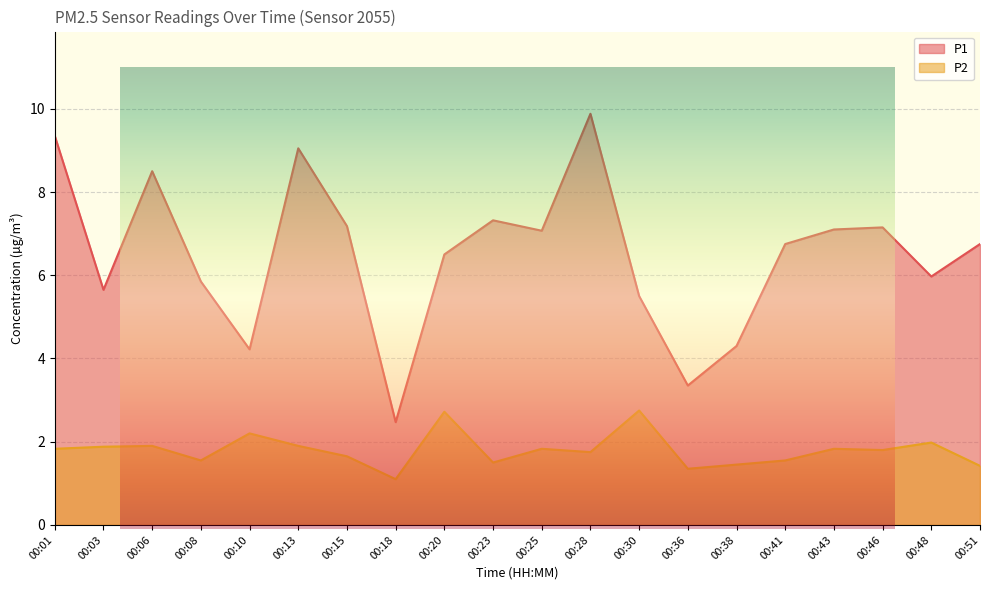

What value does the P2 series have at 00:28?

1.8